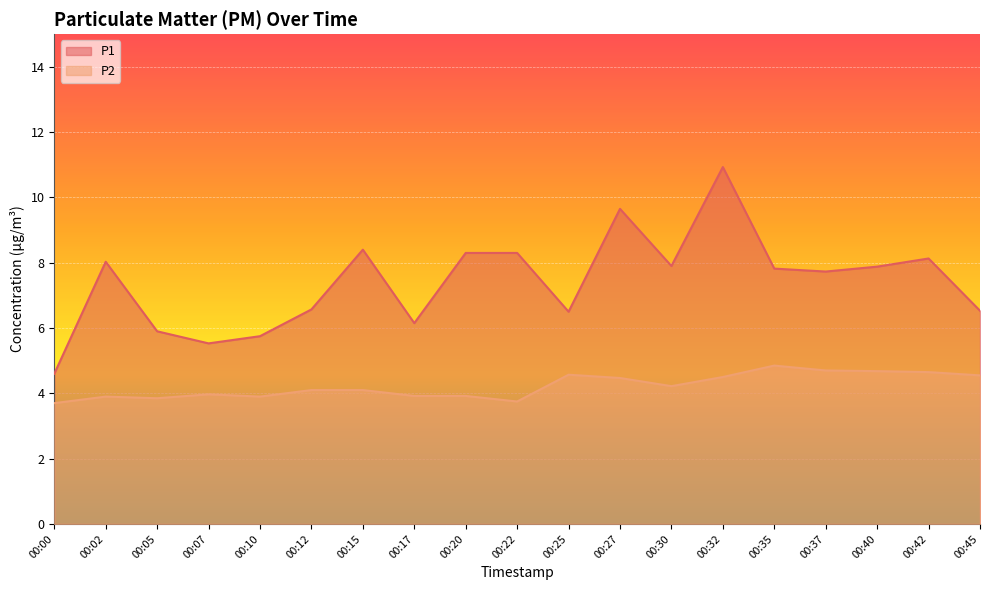

Which has a higher value, 00:15 or 00:12?

00:15